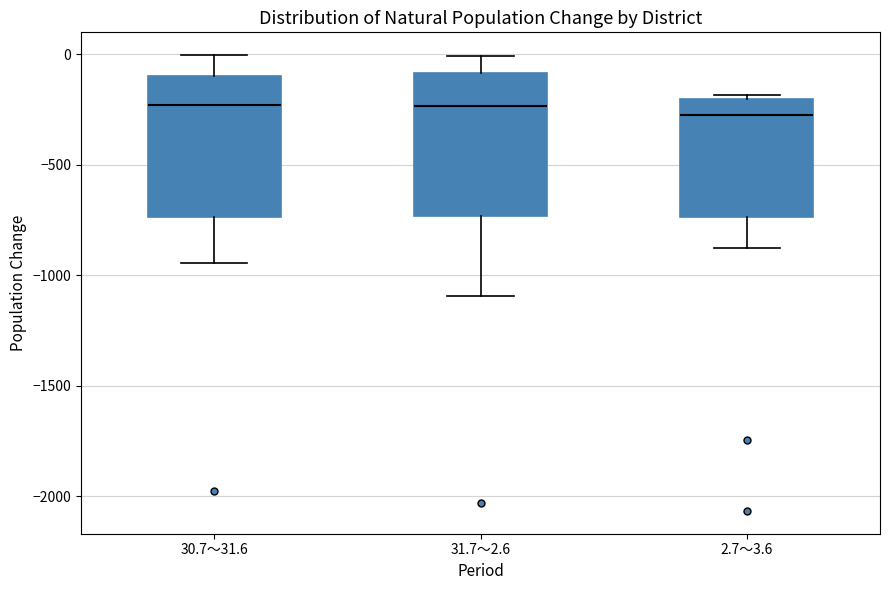

Where is the upper edge of the box for 2.7～3.6 on the y-axis? The values are not printed on the chart, so give them approximately, as read against the axis.

-200